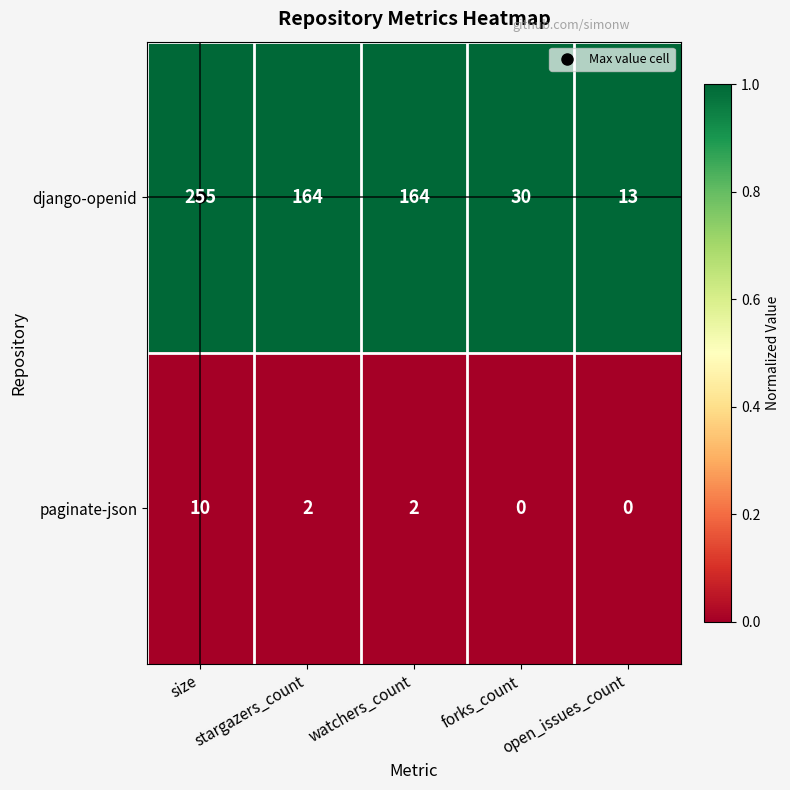

Which label corresponds to the largest value in the chart?

size